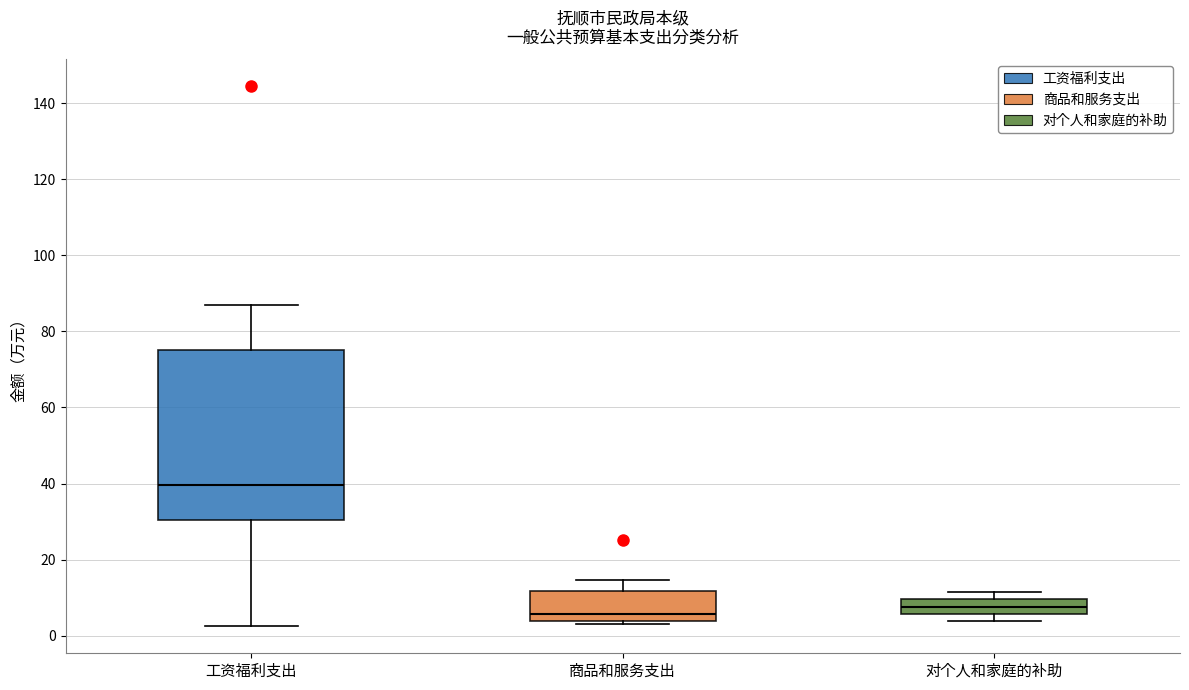

Which box is the tallest, from its lower edge to its upper edge?

工资福利支出